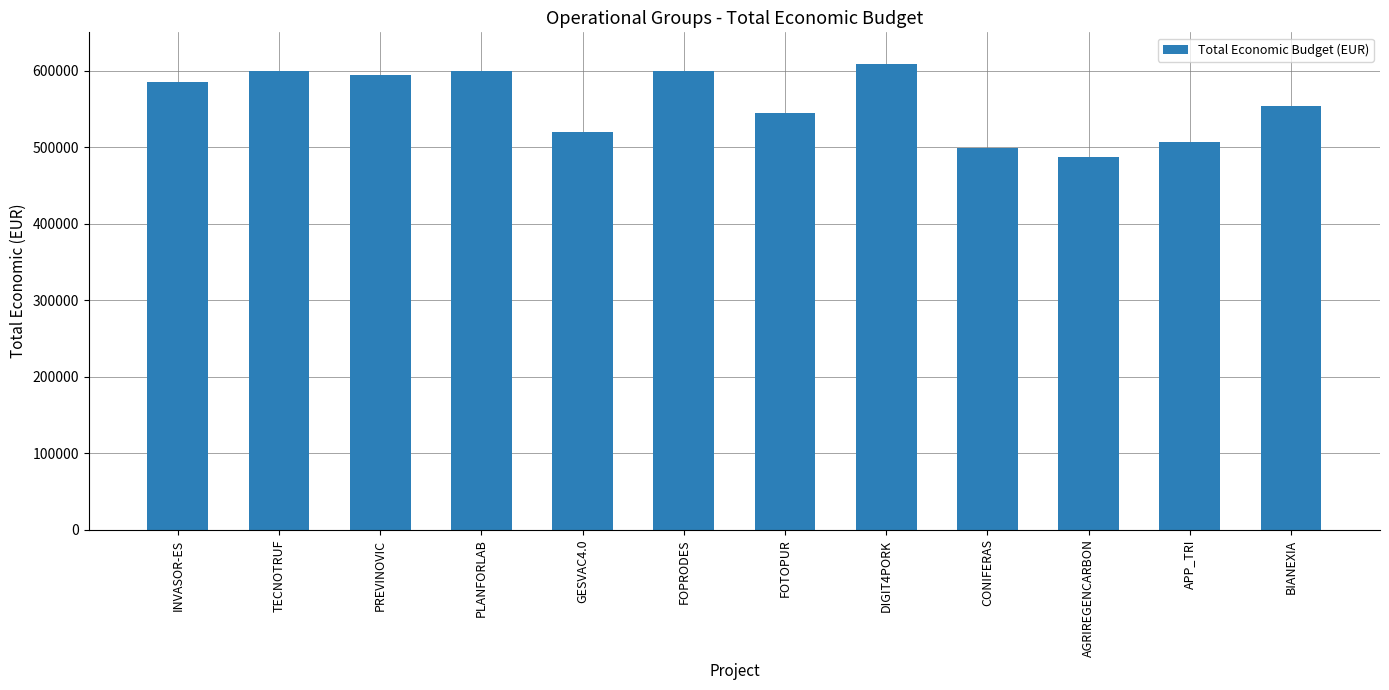

What is the maximum value shown in the chart?

609206